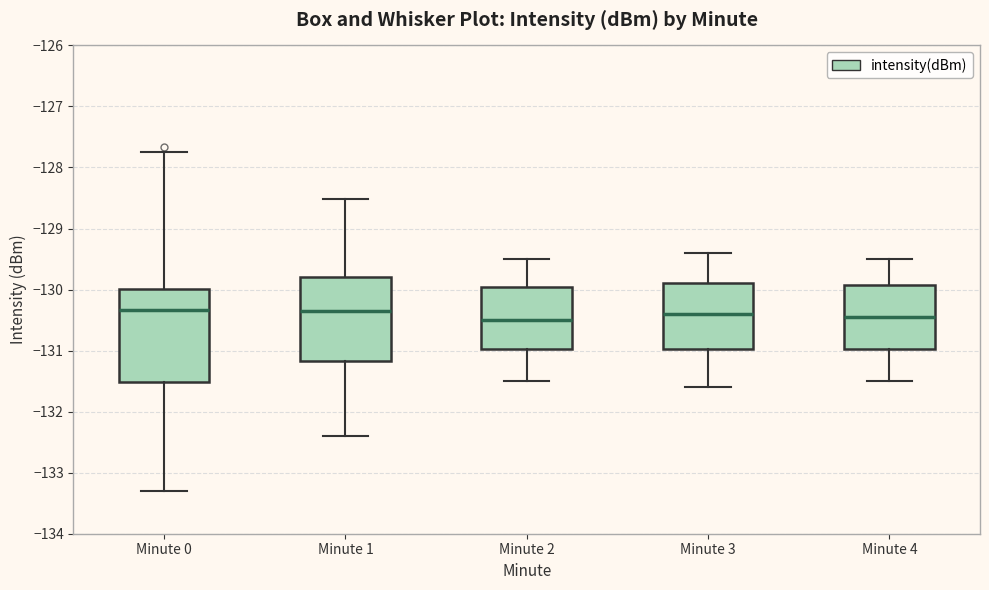

Reading left to right, transcribe this box plot: for each box, give where its median line is, the range the box spans, and where its two whiskers end, as read against the y-axis. The values are not printed on the chart, so give them approximately, as read against the axis.

Minute 0: median -130.3, box -131.5 to -130.0, whiskers -133.3 to -127.7
Minute 1: median -130.3, box -131.2 to -129.8, whiskers -132.4 to -128.5
Minute 2: median -130.5, box -131.0 to -129.9, whiskers -131.5 to -129.5
Minute 3: median -130.4, box -131.0 to -129.9, whiskers -131.6 to -129.4
Minute 4: median -130.4, box -131.0 to -129.9, whiskers -131.5 to -129.5